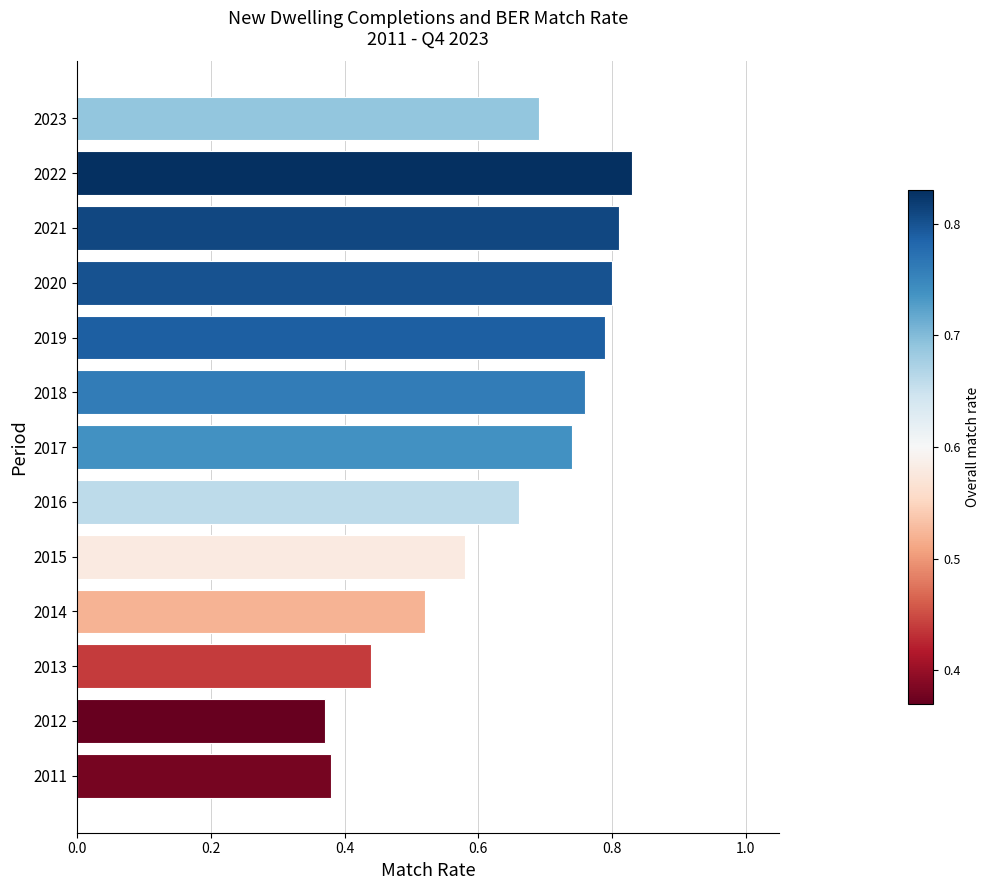

What is the sum of the values at 2016 and 2019?

1.5